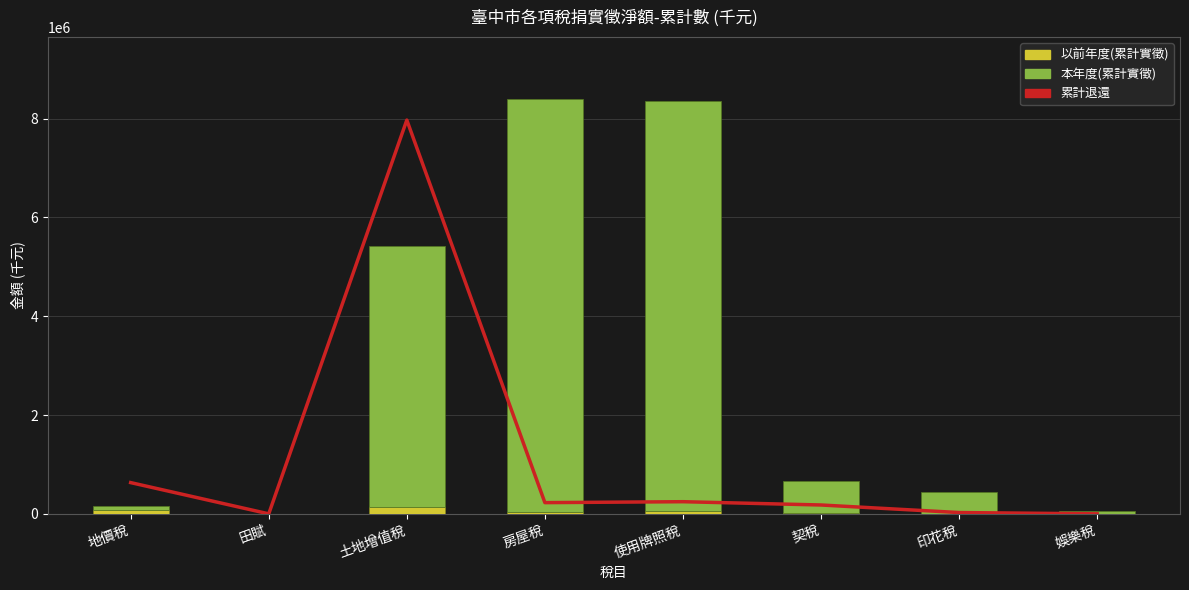

Reading left to right, list all the values displayed in this chart.

累計退還(相對): 632170.9	0.0	7969472.7	226673.0	245705.0	179146.9	26038.6	0.1
以前年度(累計實徵): 86880.2	0.0	135619.0	31000.6	66672.4	17558.2	6385.2	1054.7
本年度(累計實徵): 80376.4	0.0	5288450.0	8357918.0	8282480.0	641377.1	441382.8	56321.8